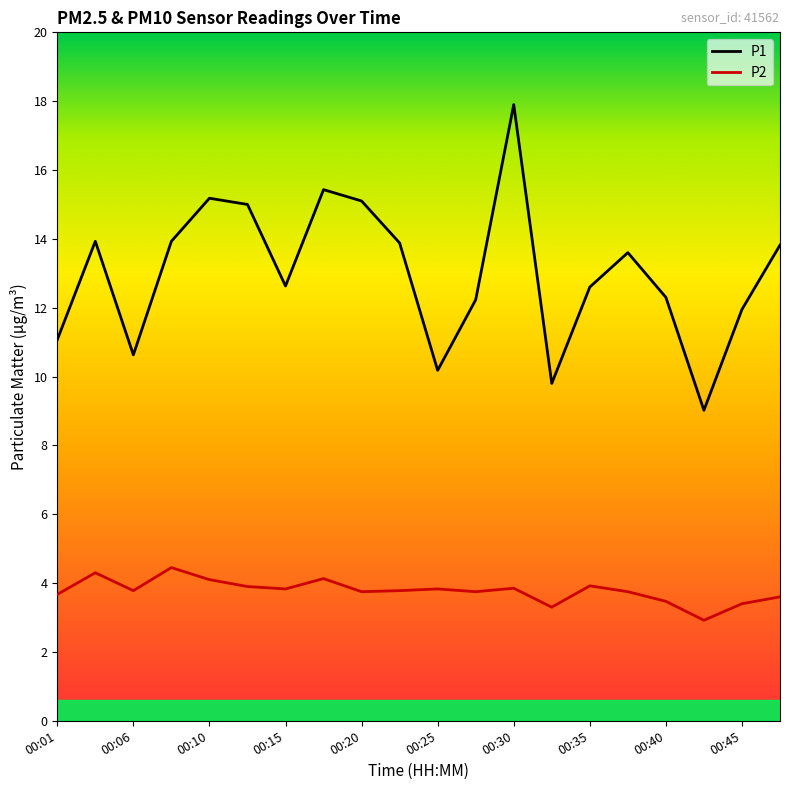

What is the difference between the maximum and minimum values in the P2 series?

1.5